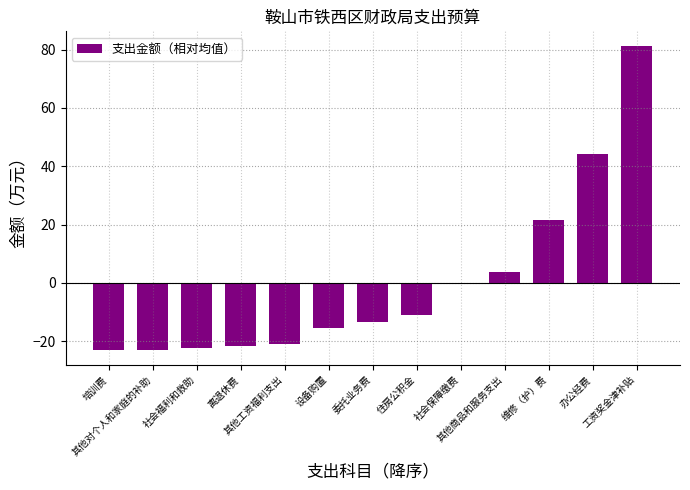

What is the maximum value shown in the chart?

81.1